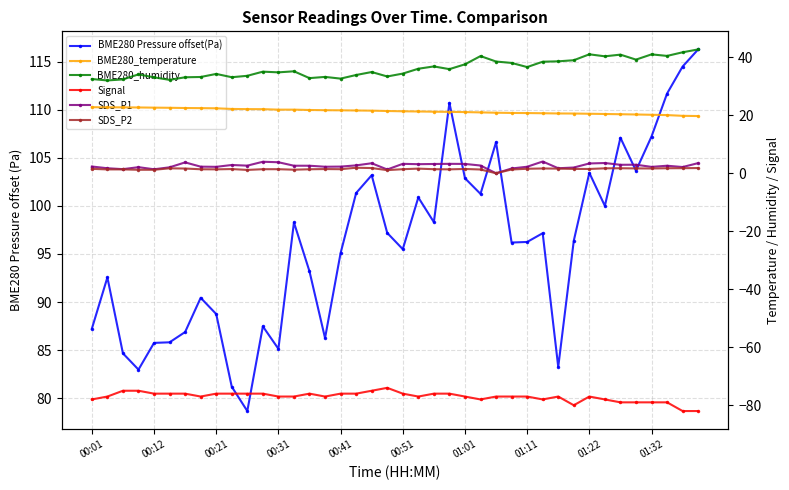

At which label does BME280_temperature first exceed 21?

00:01